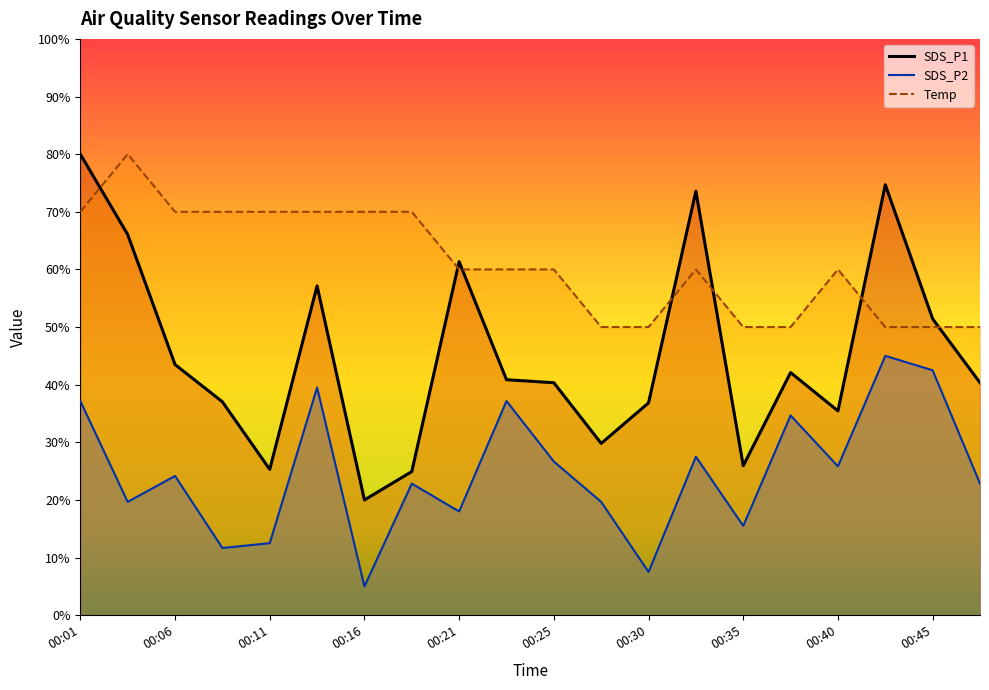

True or false: SDS_P2 and SDS_P1 intersect in this chart.

False